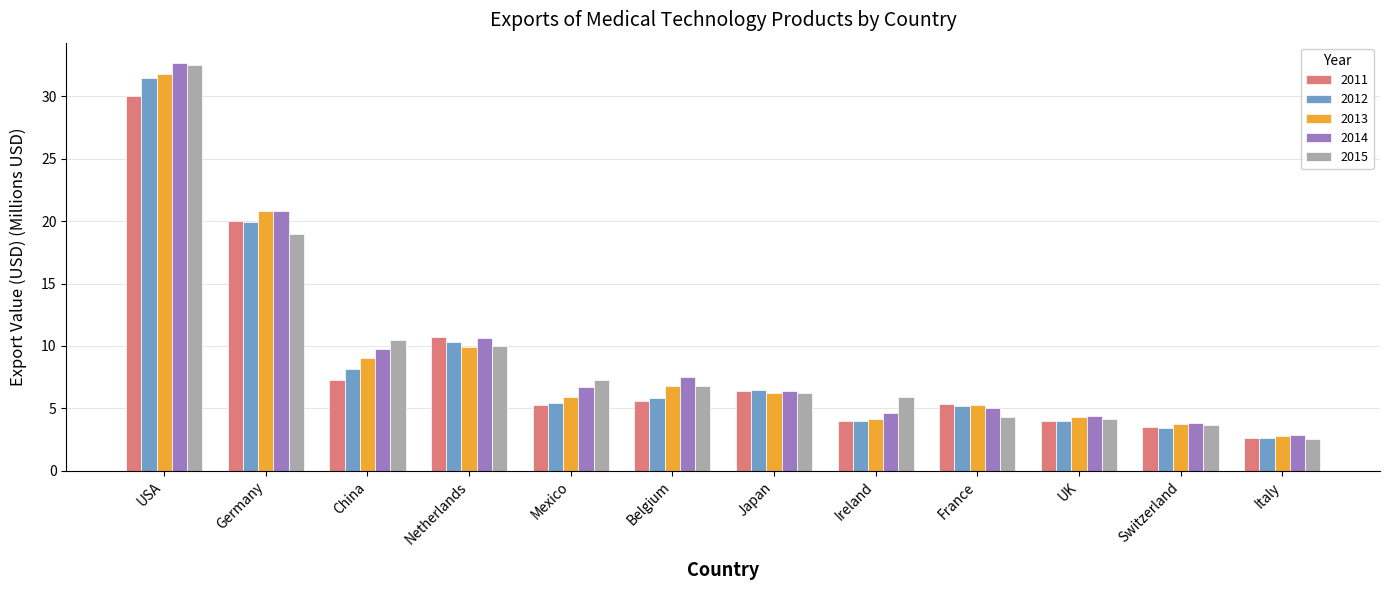

How many bars are there in total?

60